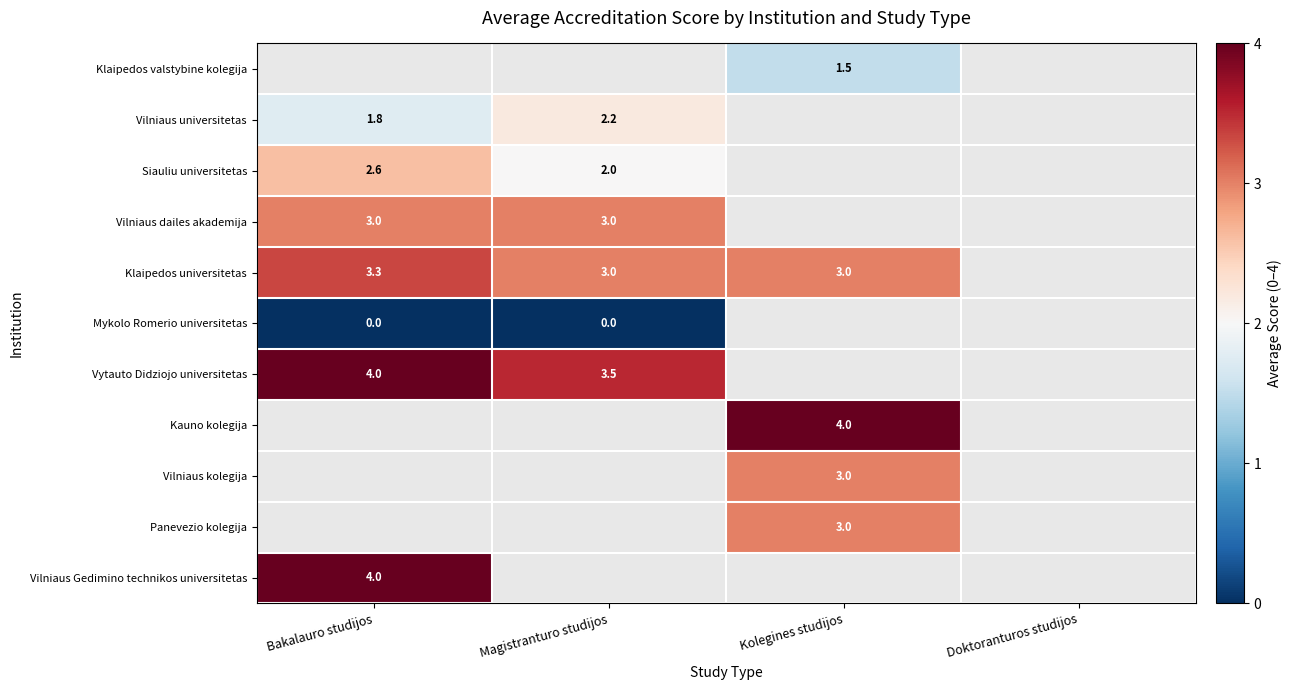

Is it true that Vilniaus kolegija equals 1.7 at Kolegines studijos?

False